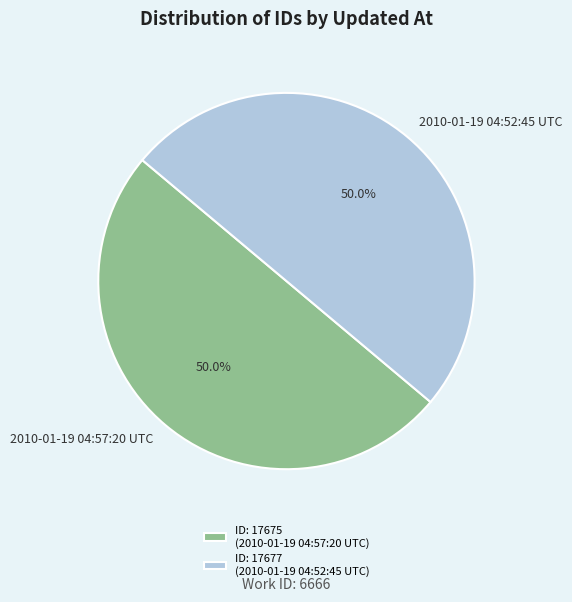

To the nearest percent, what is the combined percentage of 2010-01-19 04:52:45 UTC and 2010-01-19 04:57:20 UTC?

100%